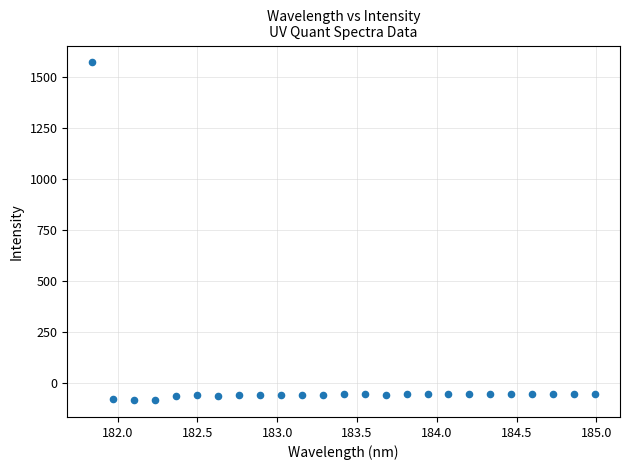

What is the range of X values (max minus min)?

3.1